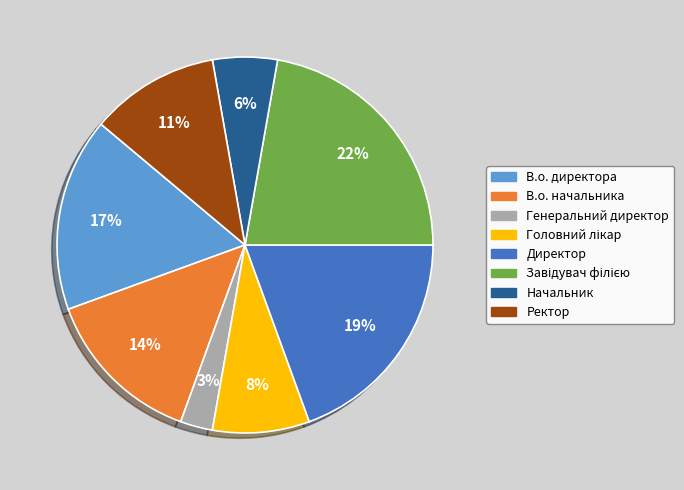

To the nearest percent, what is the average slice percentage?

12%